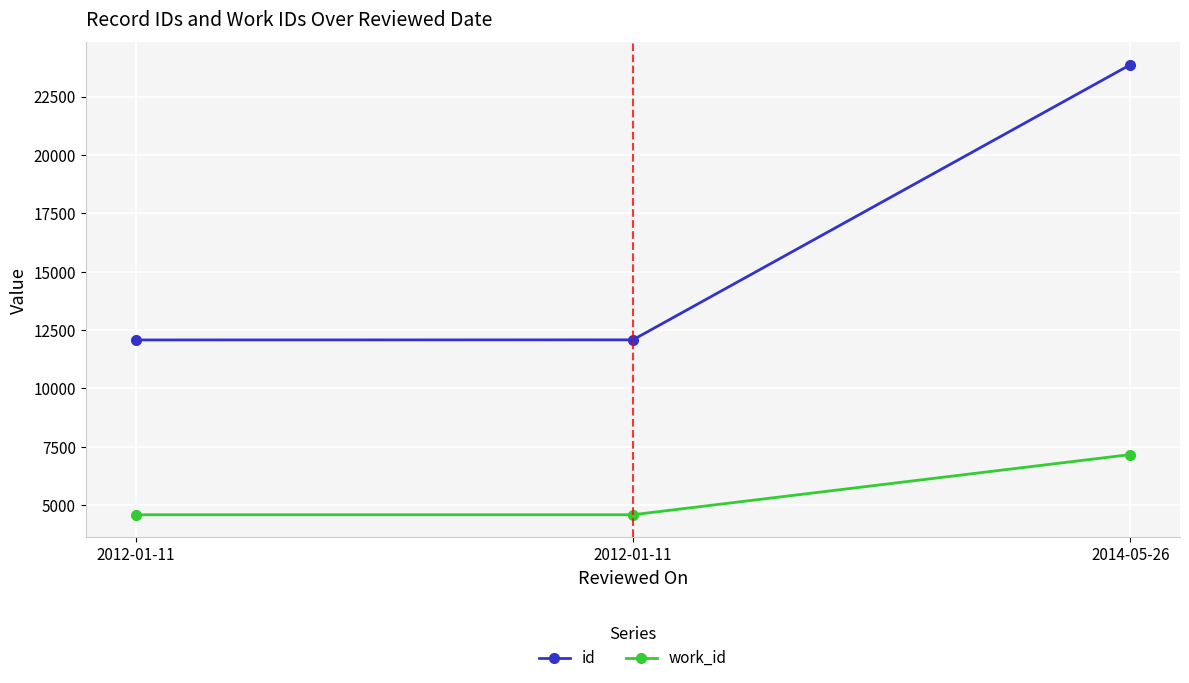

List the labels in order of work_id value, largest first.

2014-05-26, 2012-01-11, 2012-01-11